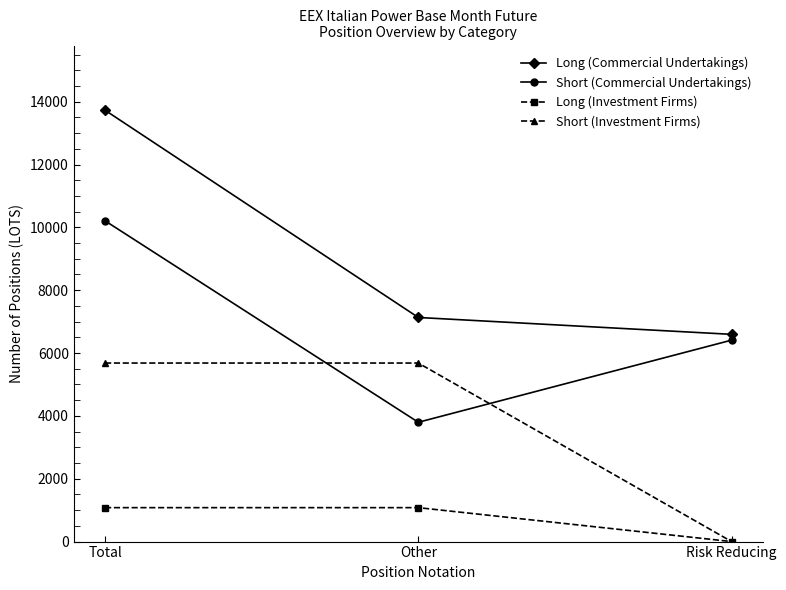

How many lines are shown in the chart?

4